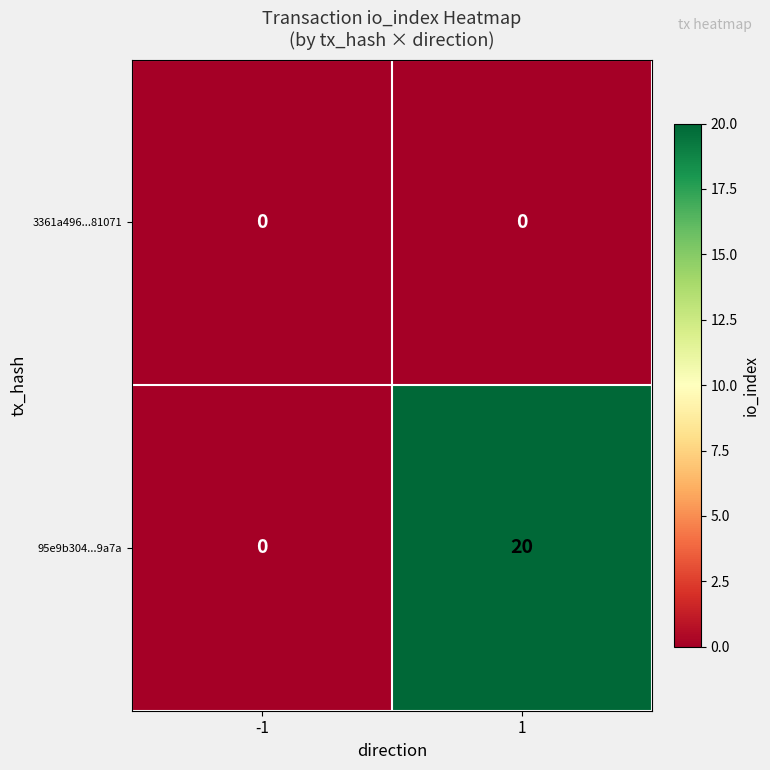

Is it true that 95e9b304...9a7a equals -12 at -1?

False